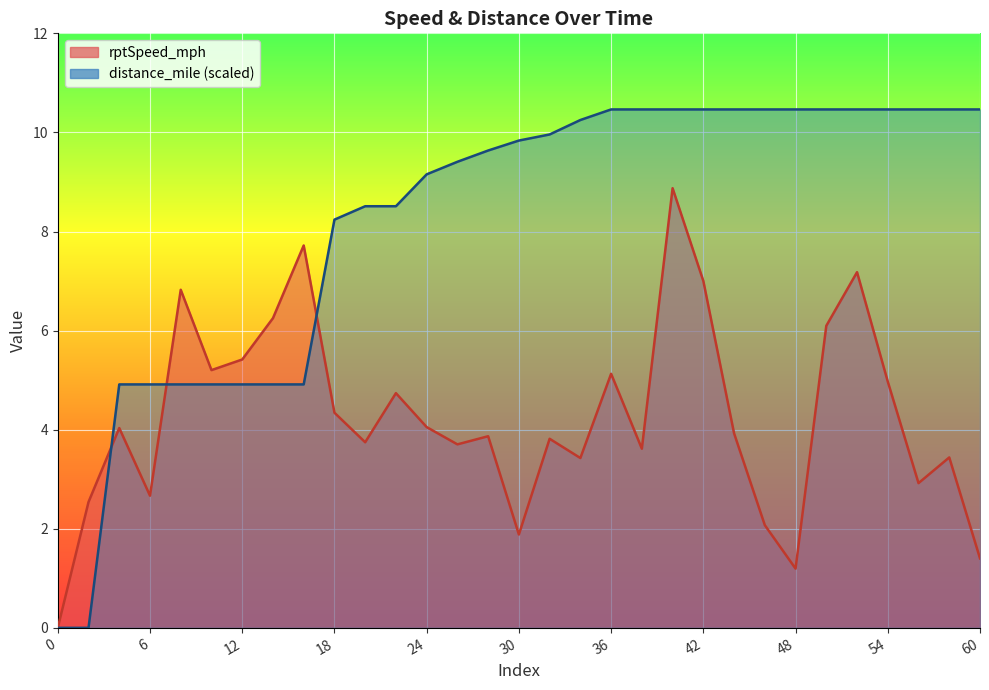

Reading left to right, list all the values displayed in this chart.

rptSpeed_mph: 0.0	2.5	4.0	2.7	6.8	5.2	5.4	6.3	7.7	4.3	3.7	4.7	4.1	3.7	3.9	1.9	3.8	3.4	5.1	3.6	8.9	7.0	3.9	2.1	1.2	6.1	7.2	5.0	2.9	3.4	1.4
distance_mile: 0.0	0.0	4.9	4.9	4.9	4.9	4.9	4.9	4.9	8.2	8.5	8.5	9.2	9.4	9.6	9.8	10.0	10.3	10.5	10.5	10.5	10.5	10.5	10.5	10.5	10.5	10.5	10.5	10.5	10.5	10.5